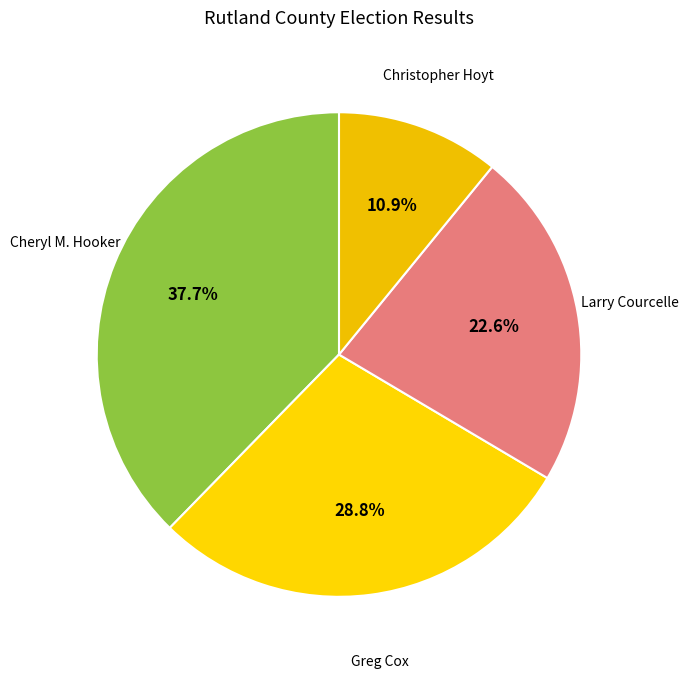

How many slices are in this pie chart?

4